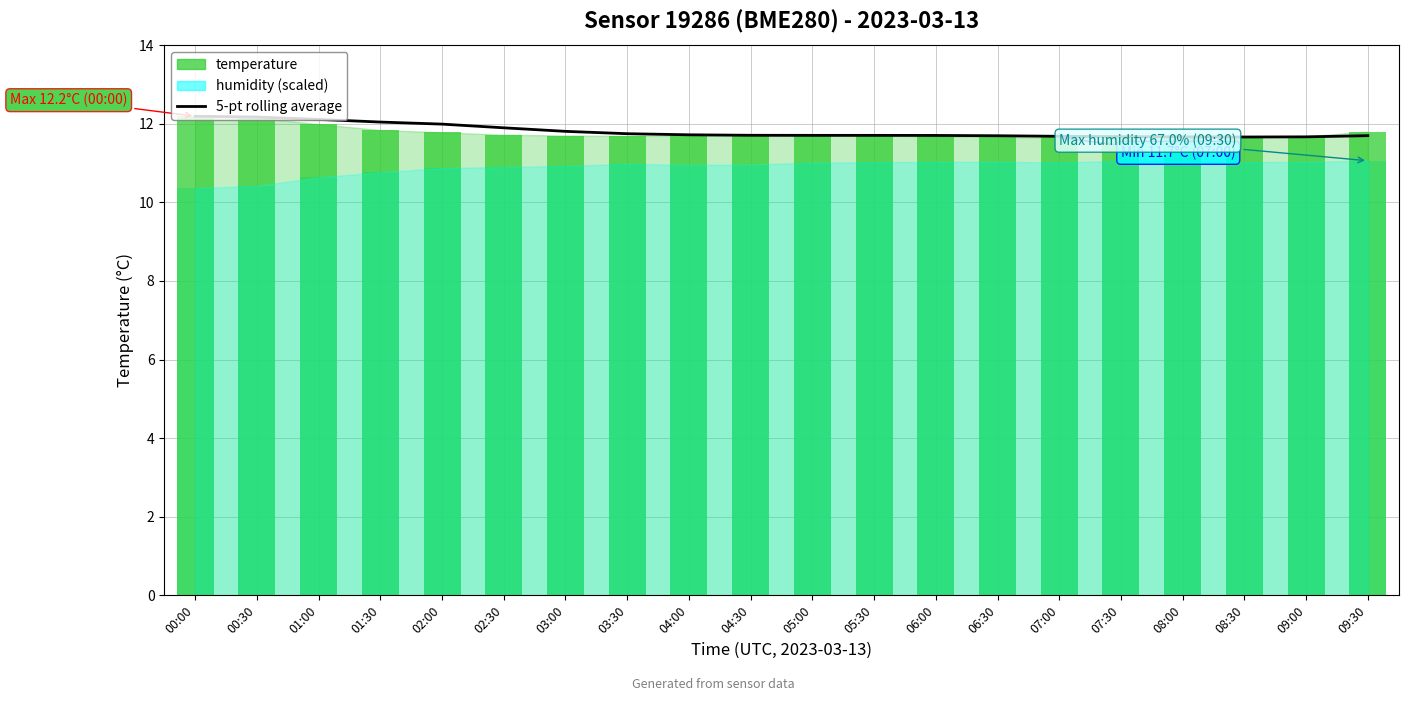

What is the maximum value shown in the chart?

12.2